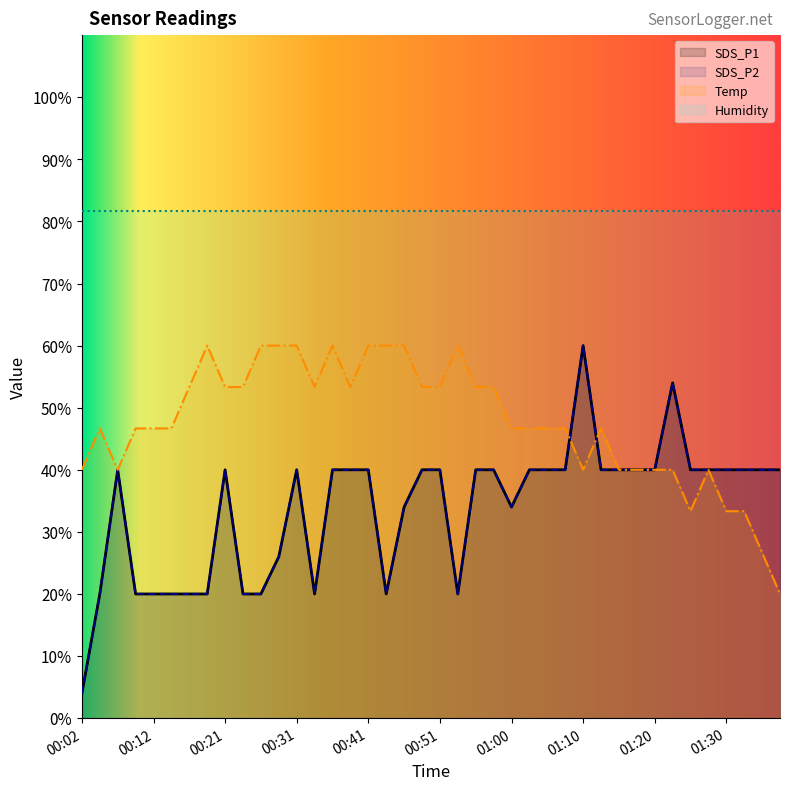

True or false: SDS_P2 has a value of 61.5 at 00:51.

False